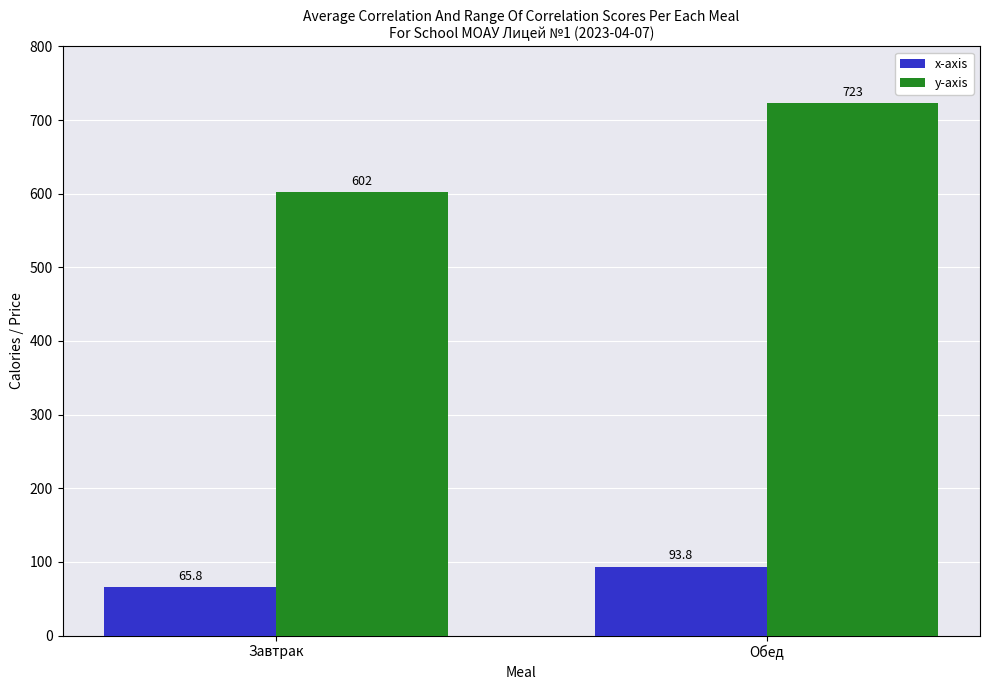

Read the y-axis value at Обед.

723.0